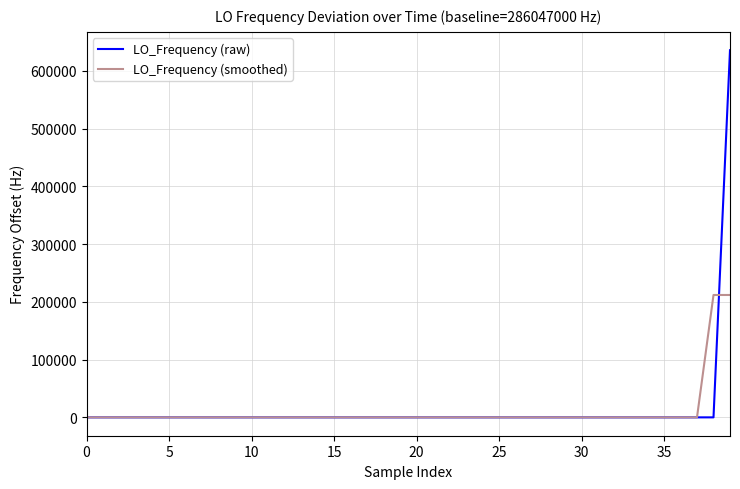

What is the difference between the second highest and minimum values in the LO_Frequency (raw) series?

6.3